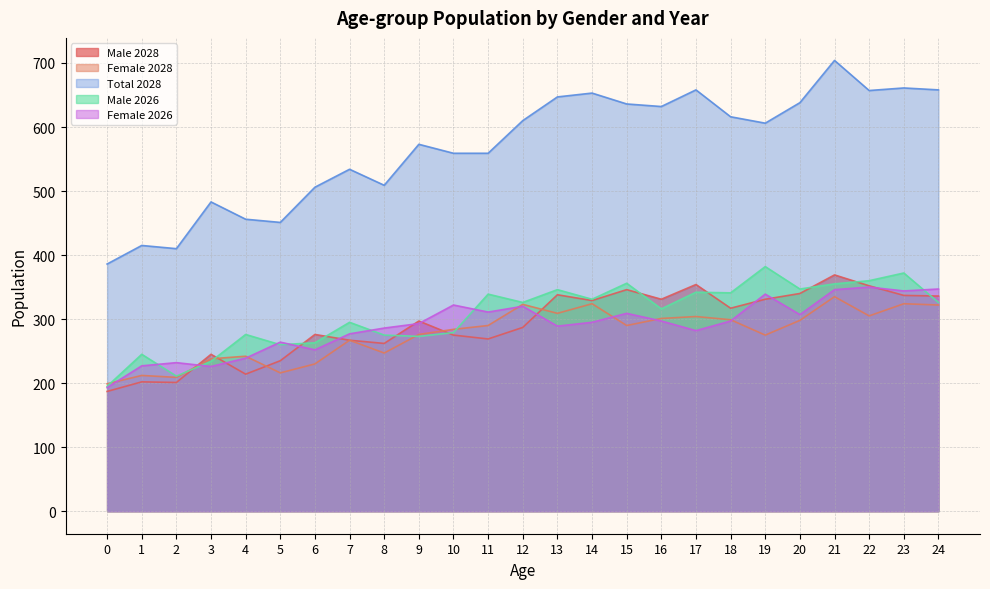

What is the spread (max minus min) of values at 5?

235